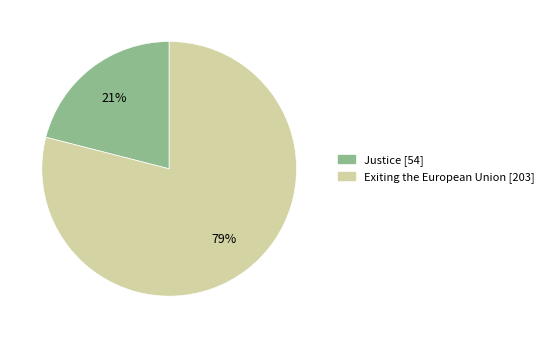

The Exiting the European Union slice represents 71% of the pie. True or false?

False